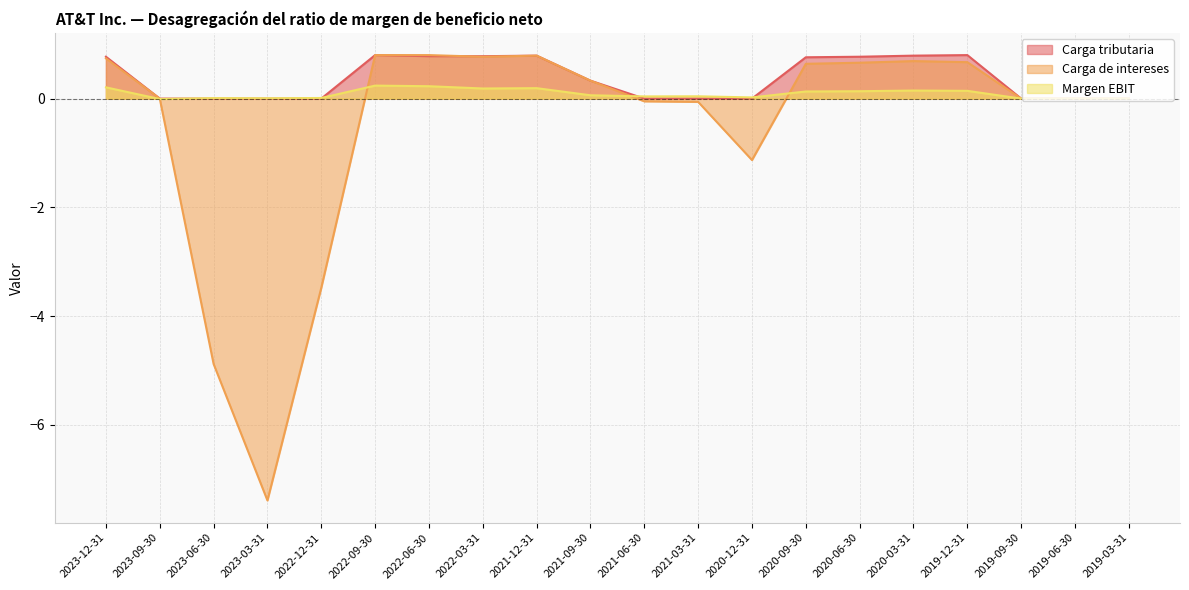

At which category is the sum across all series the highest?

2022-09-30